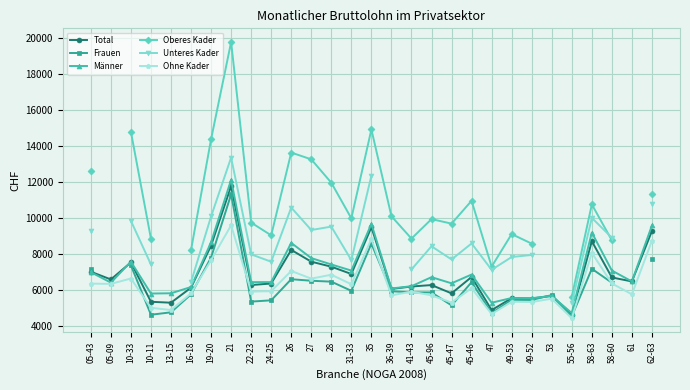

What is the label of the 1st point from the right?

62-63